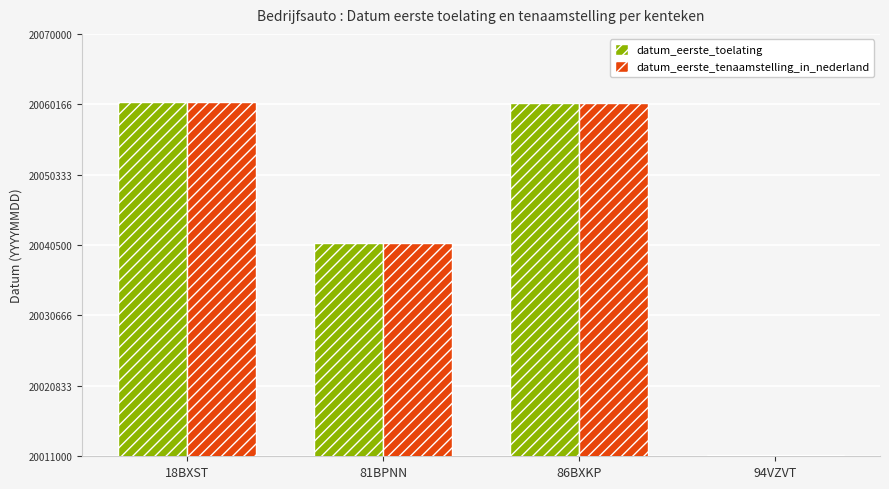

The value of datum_eerste_tenaamstelling_in_nederland at 81BPNN is 13714240. True or false?

False